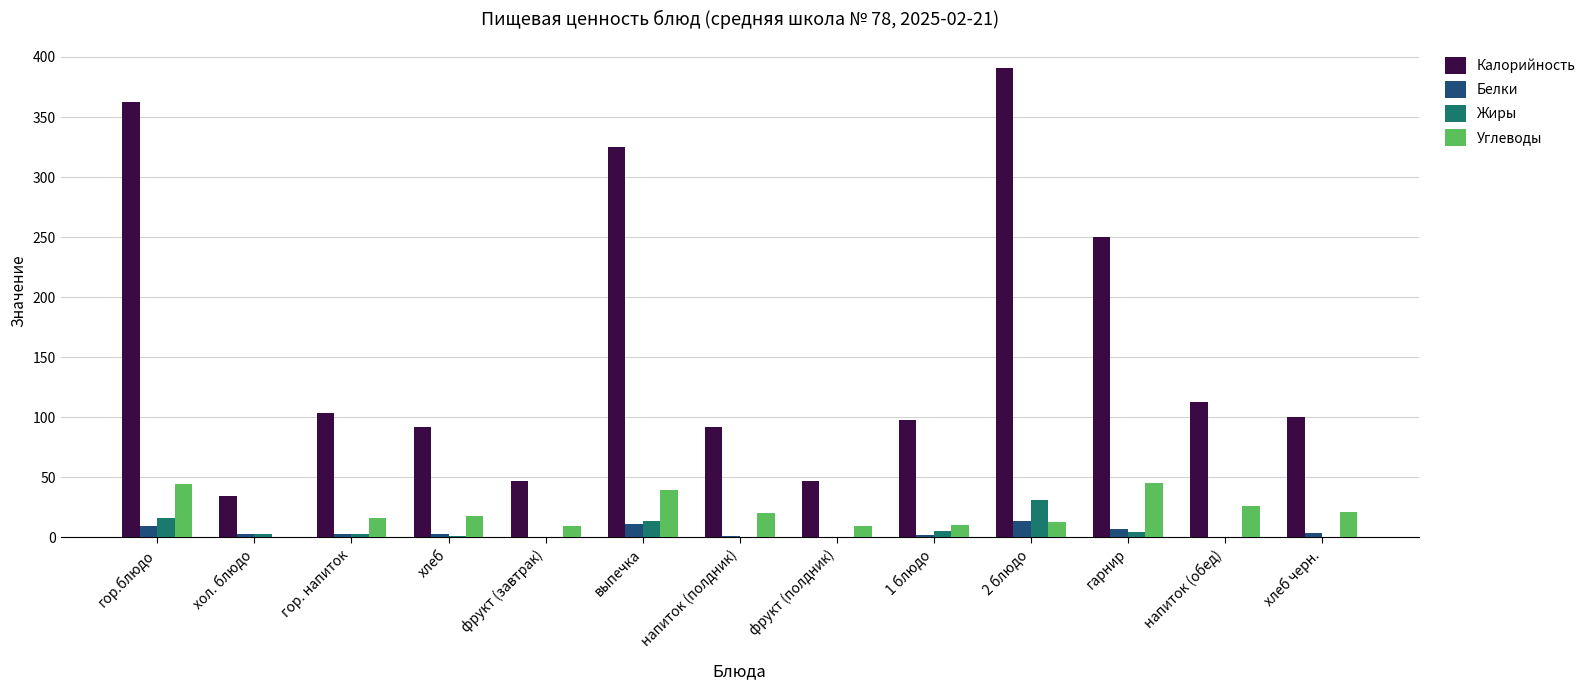

What is the maximum value shown in the chart?

390.7